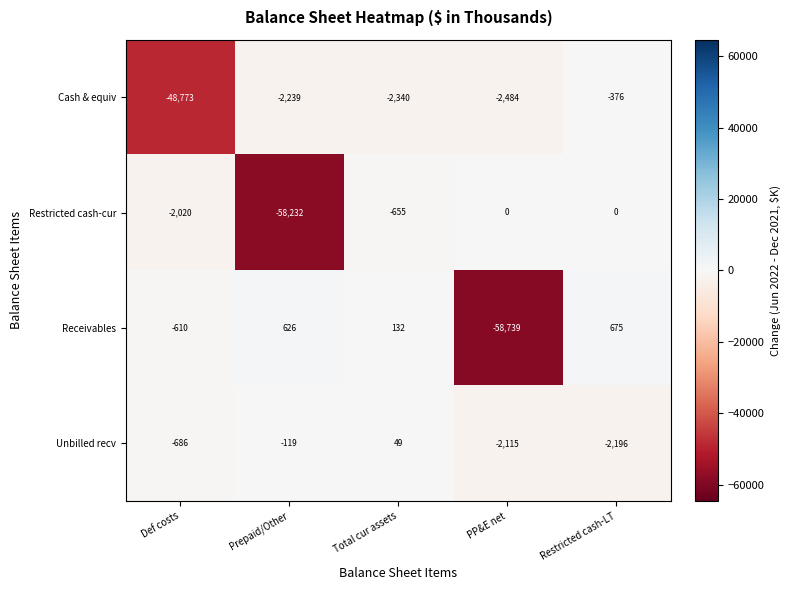

Which series changed the most between Prepaid/Other and Restricted cash-LT?

Restricted cash-cur